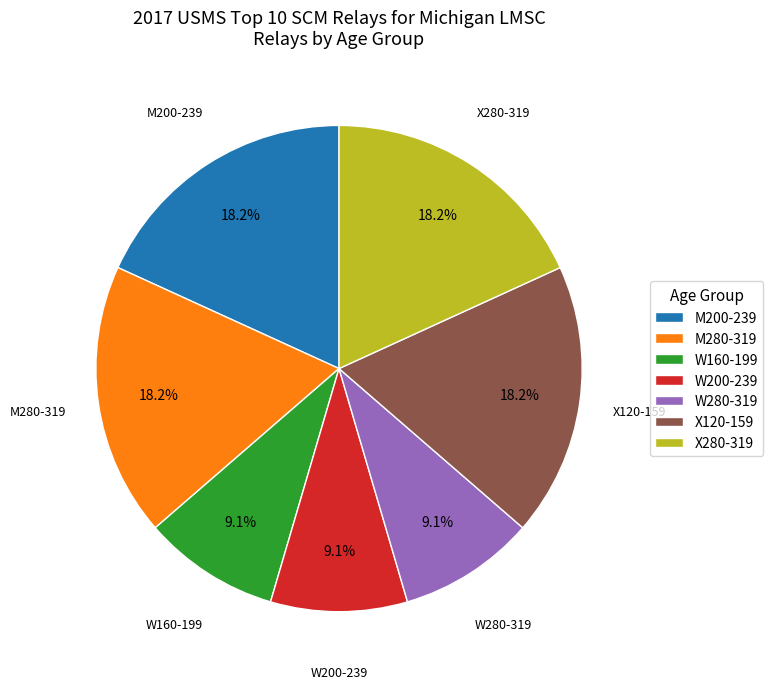

Is W160-199 the majority of the pie?

No